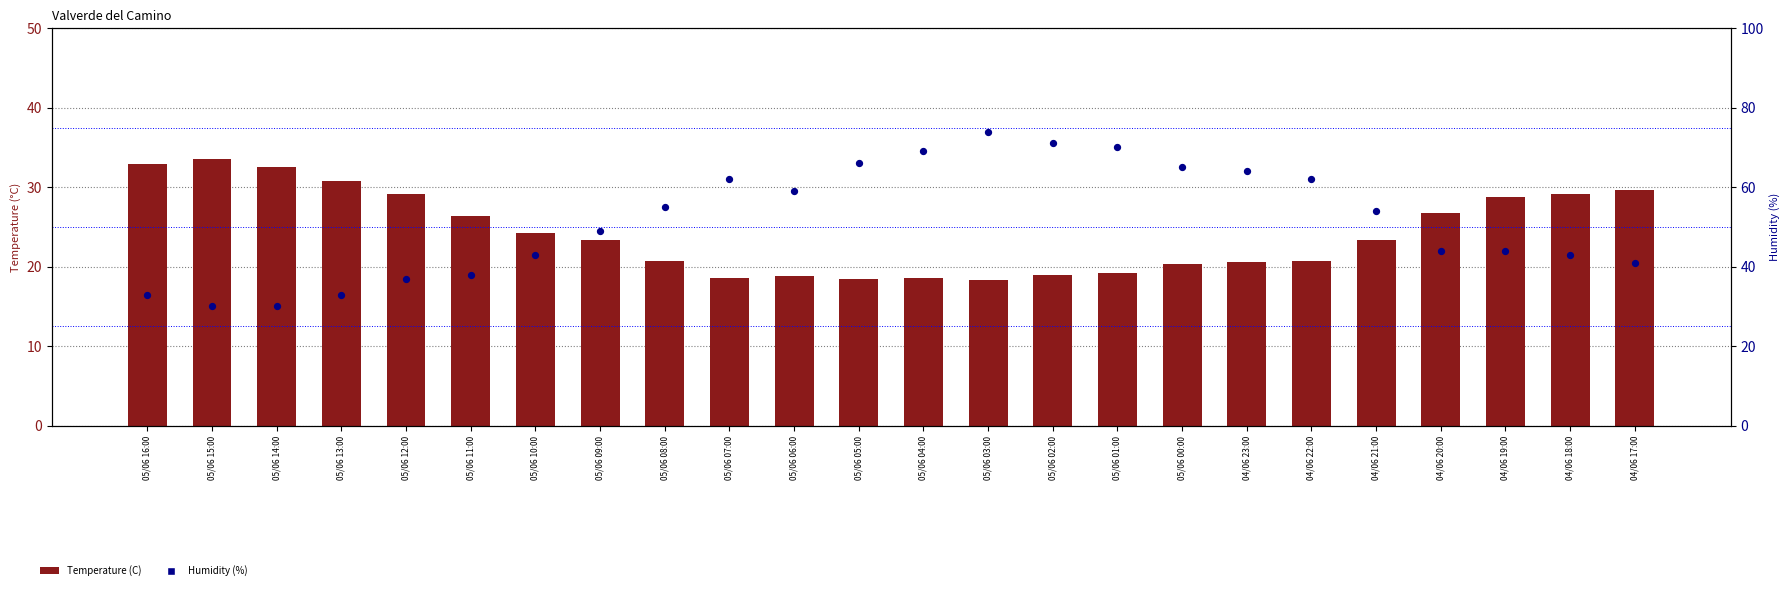

What is the total value across all series at 05/06 00:00?

85.3